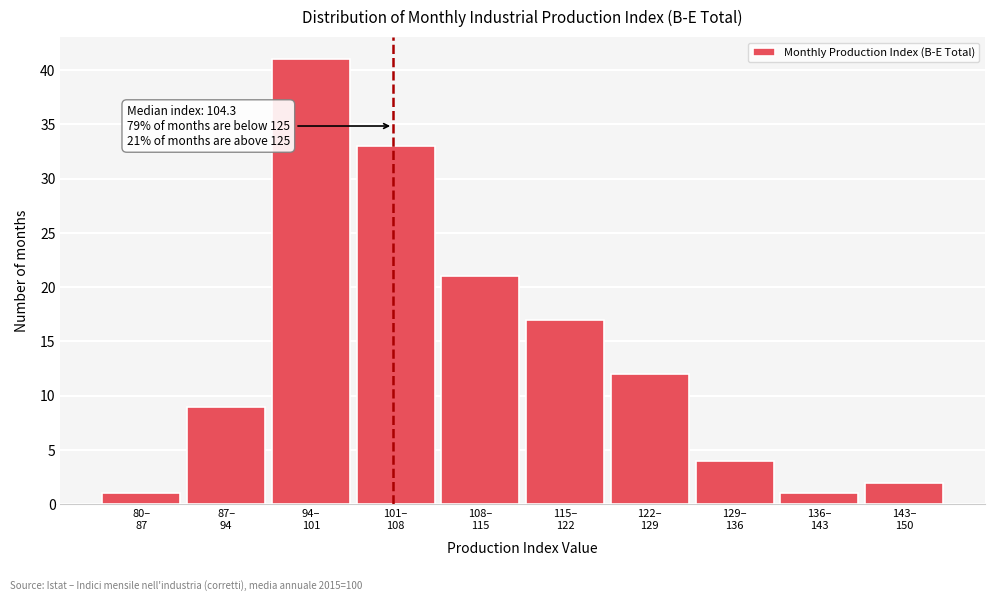

Reading left to right, list all the values displayed in this chart.

1	9	41	33	21	17	12	4	1	2